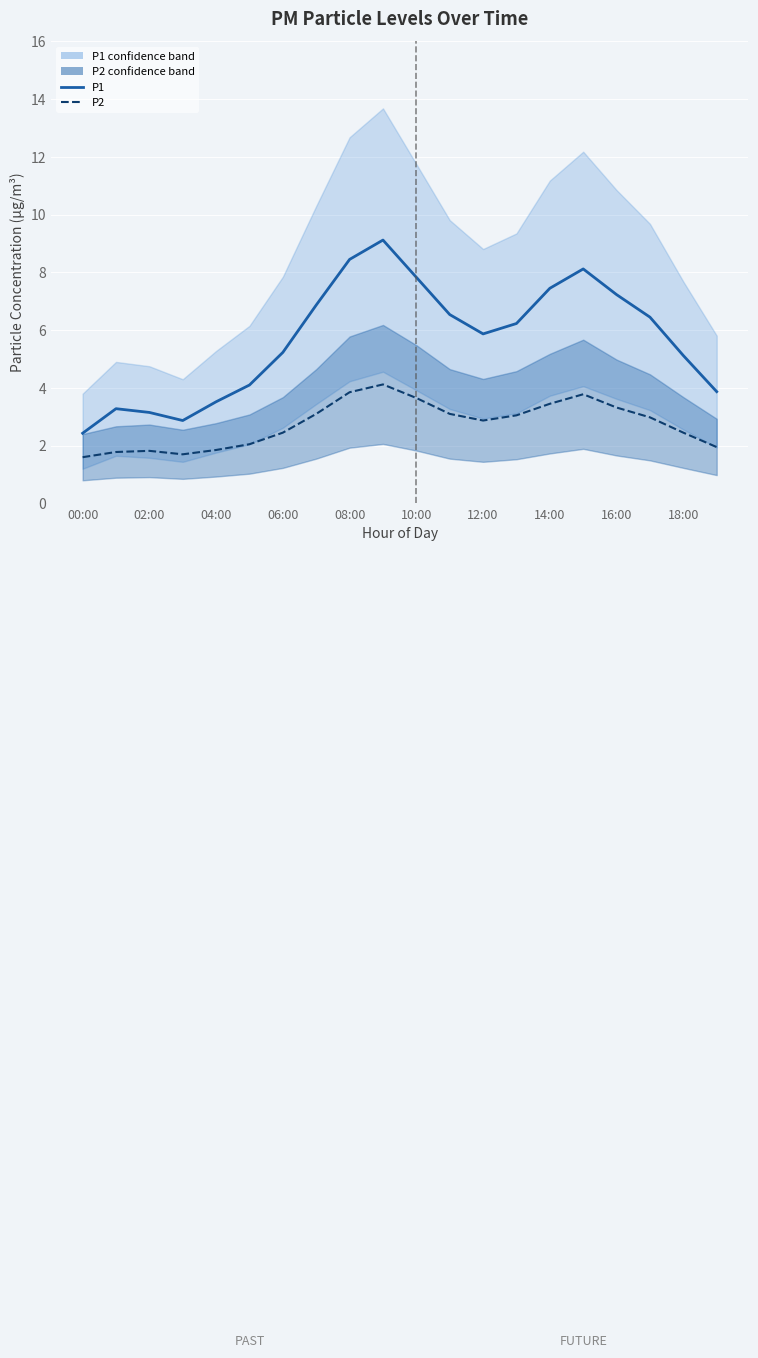

Reading left to right, list all the values displayed in this chart.

P1: 2.4	3.3	3.1	2.9	3.5	4.1	5.2	6.9	8.4	9.1	7.8	6.5	5.9	6.2	7.5	8.1	7.2	6.5	5.1	3.9
P2: 1.6	1.8	1.8	1.7	1.9	2.0	2.5	3.1	3.9	4.1	3.6	3.1	2.9	3.0	3.5	3.8	3.3	3.0	2.5	1.9